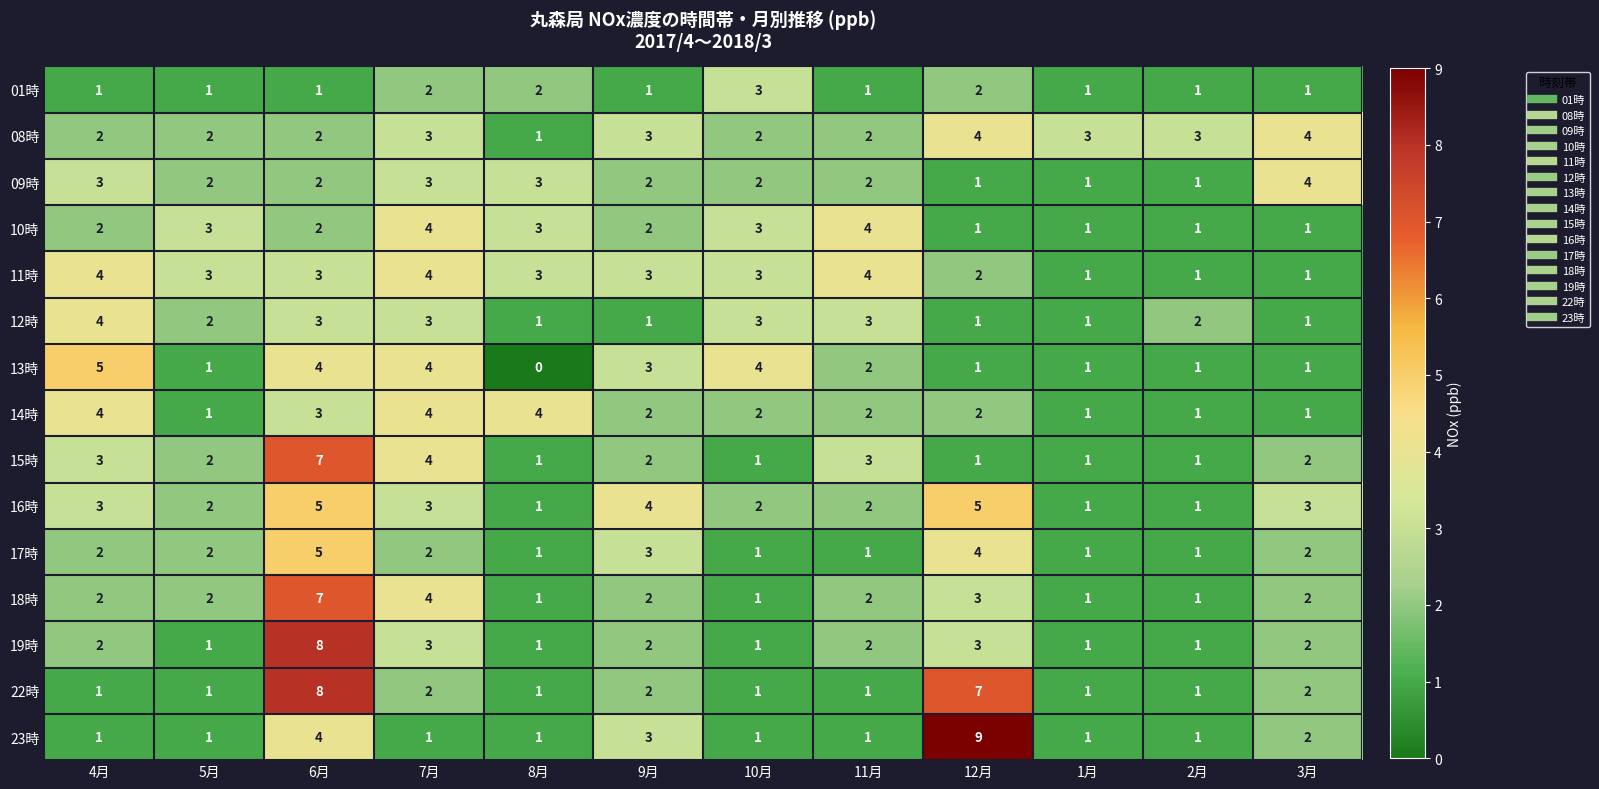

The value of 10時 at 1月 is 1. True or false?

True